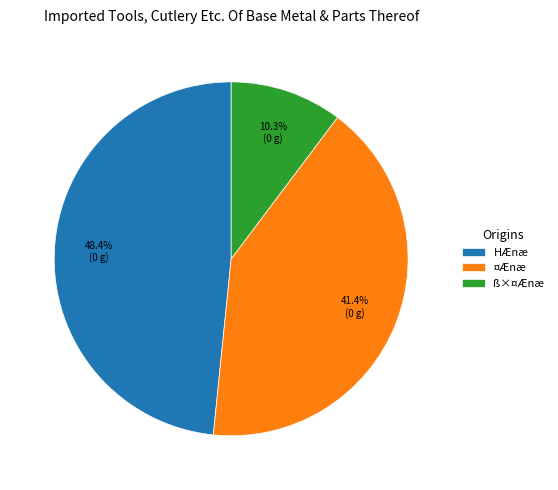

Is there a majority slice in this chart?

No